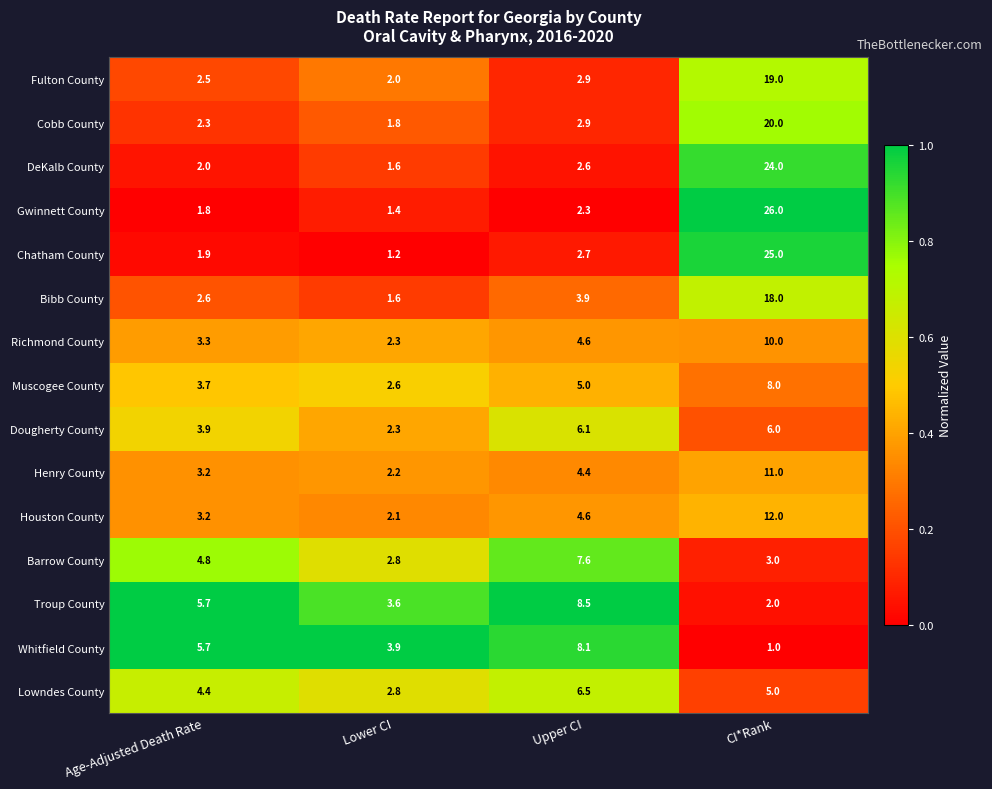

The value of Cobb County at CI*Rank is 20.0. True or false?

True